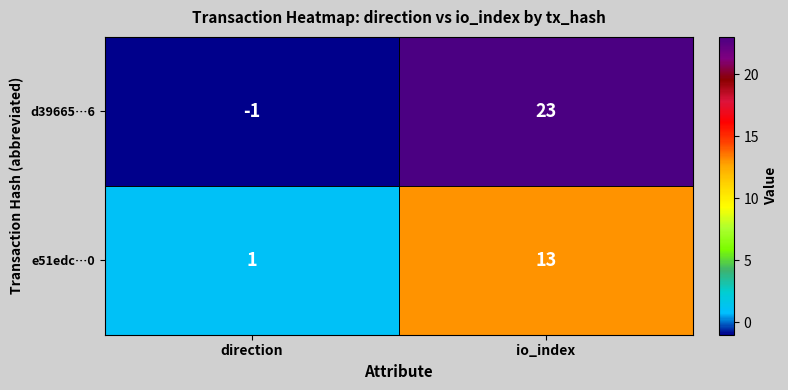

At which label is e51edc…0 closest to 7?

direction